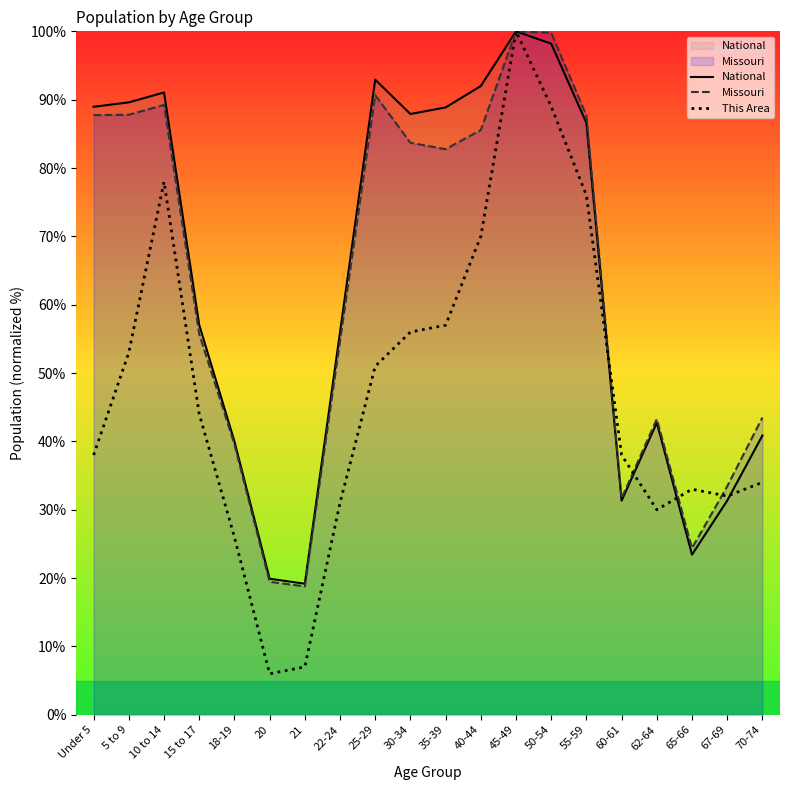

True or false: National and This Area cross at least once.

True